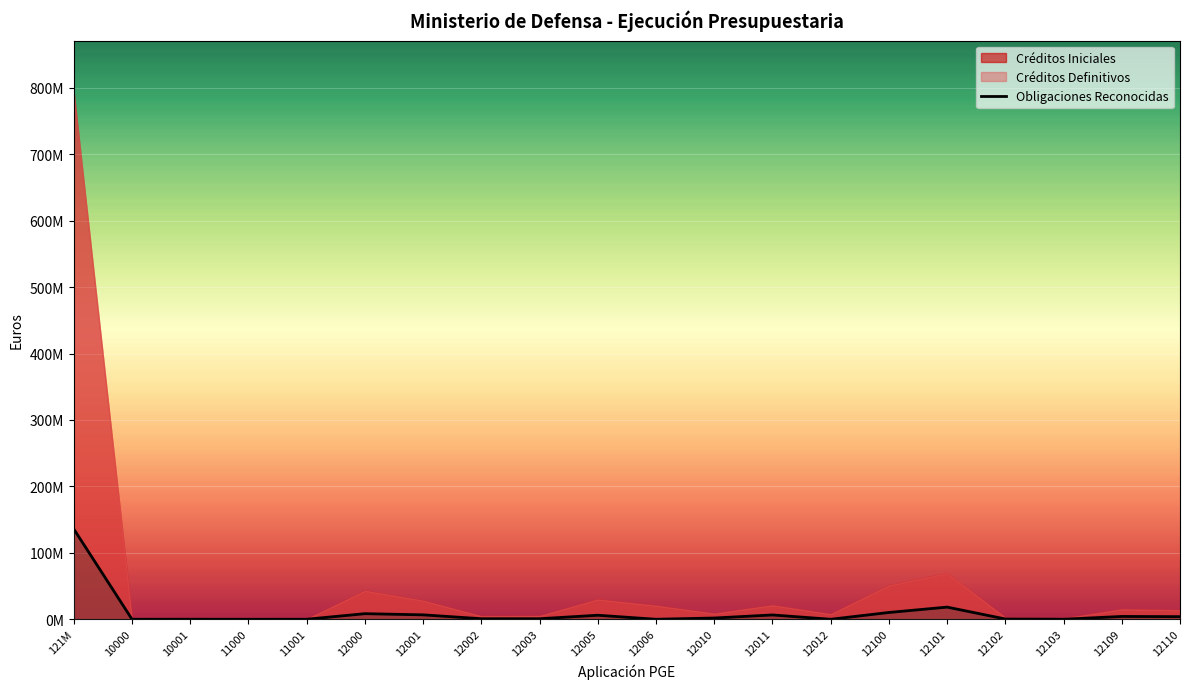

True or false: there are more than 0 points higher than both neighbors.

True